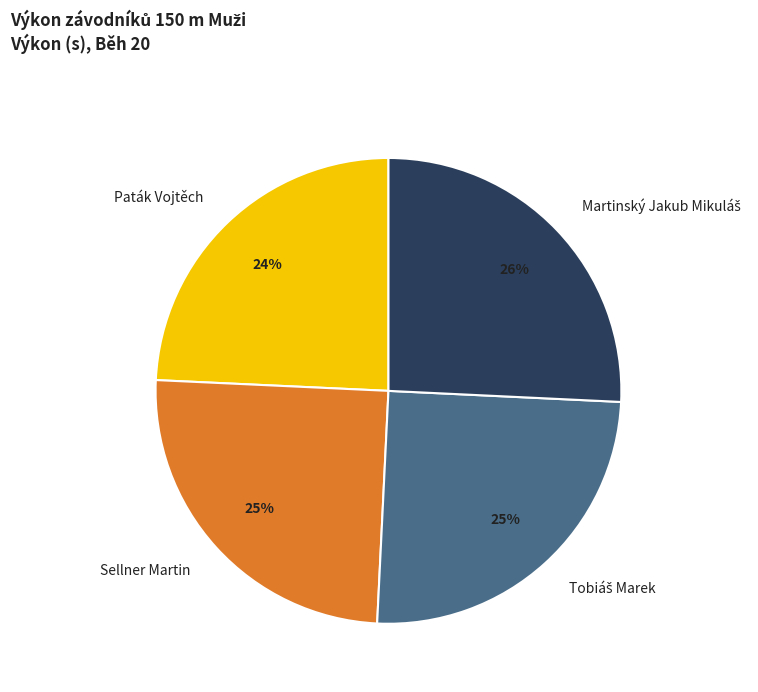

To the nearest percent, what percentage of the pie is Paták Vojtěch?

24%